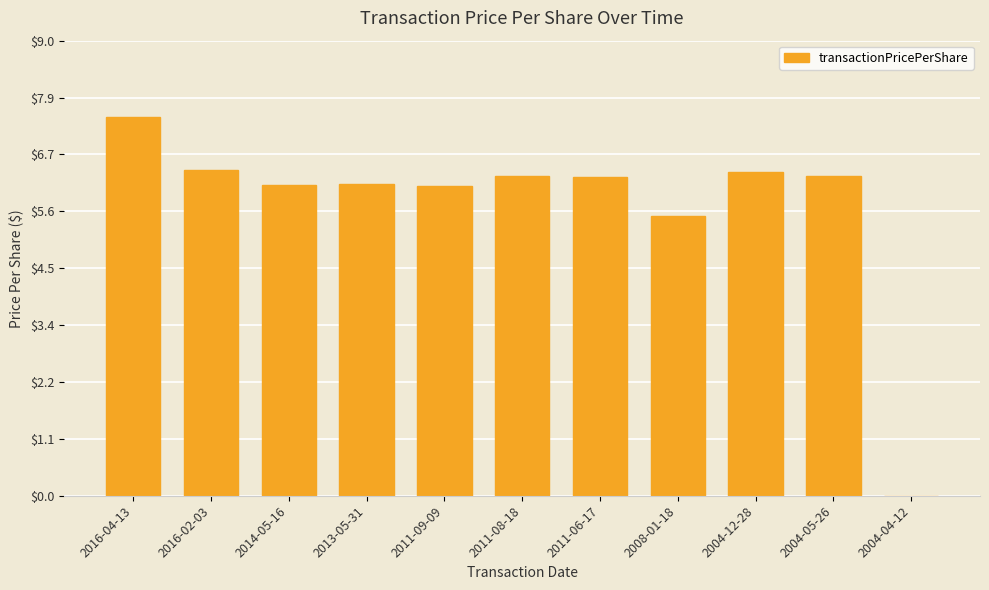

Which category has the highest value across all series?

2016-04-13